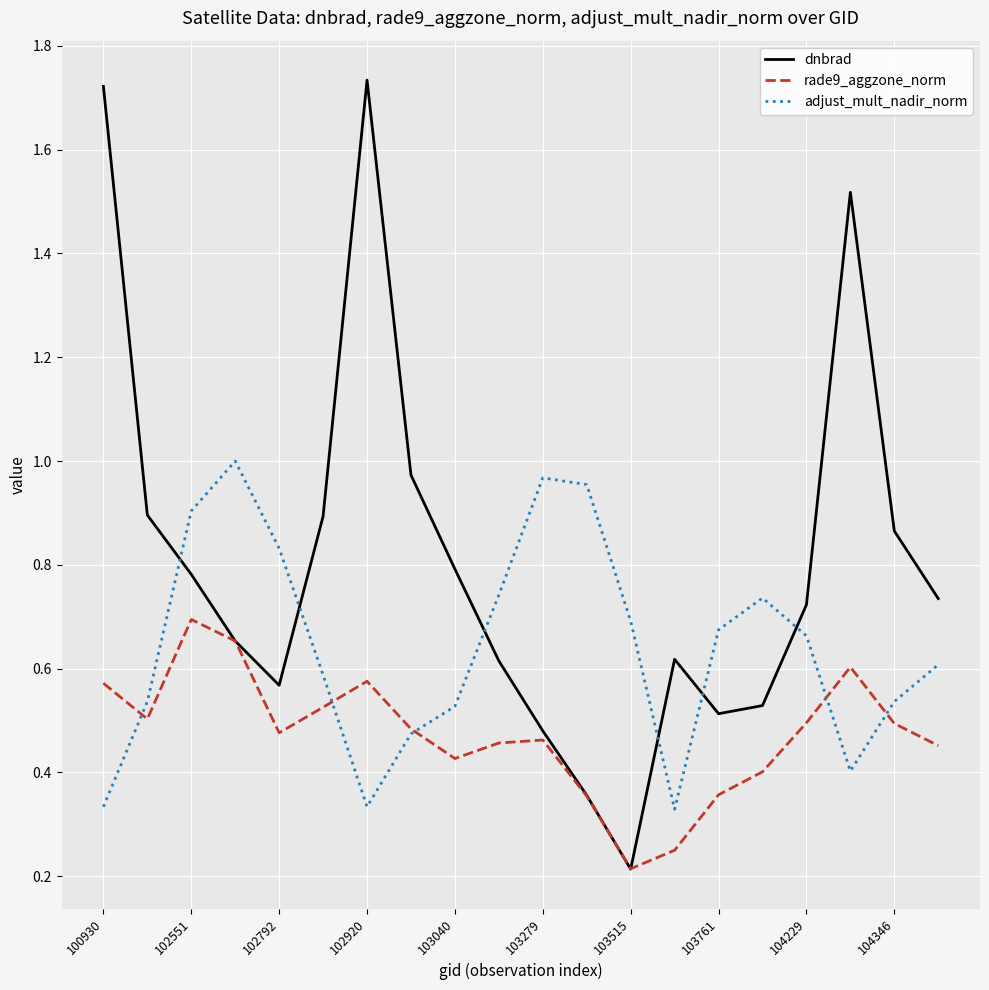

Which series has the largest range (max minus min)?

dnbrad